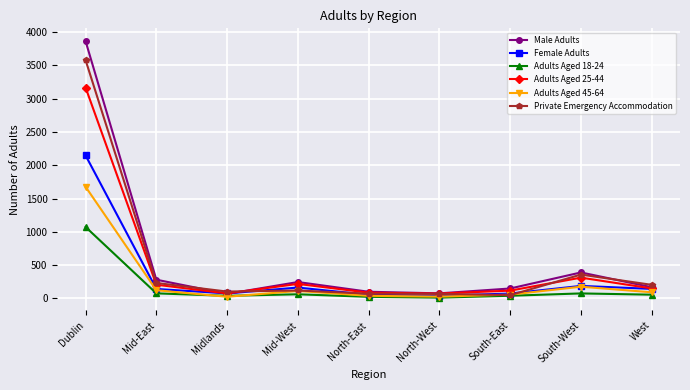

What is the average value of the Adults Aged 25-44 series?

489